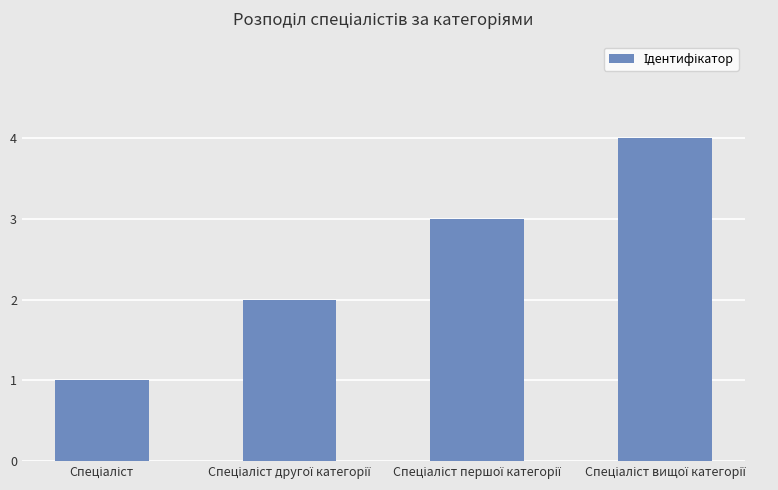

How many bars are there in total?

4